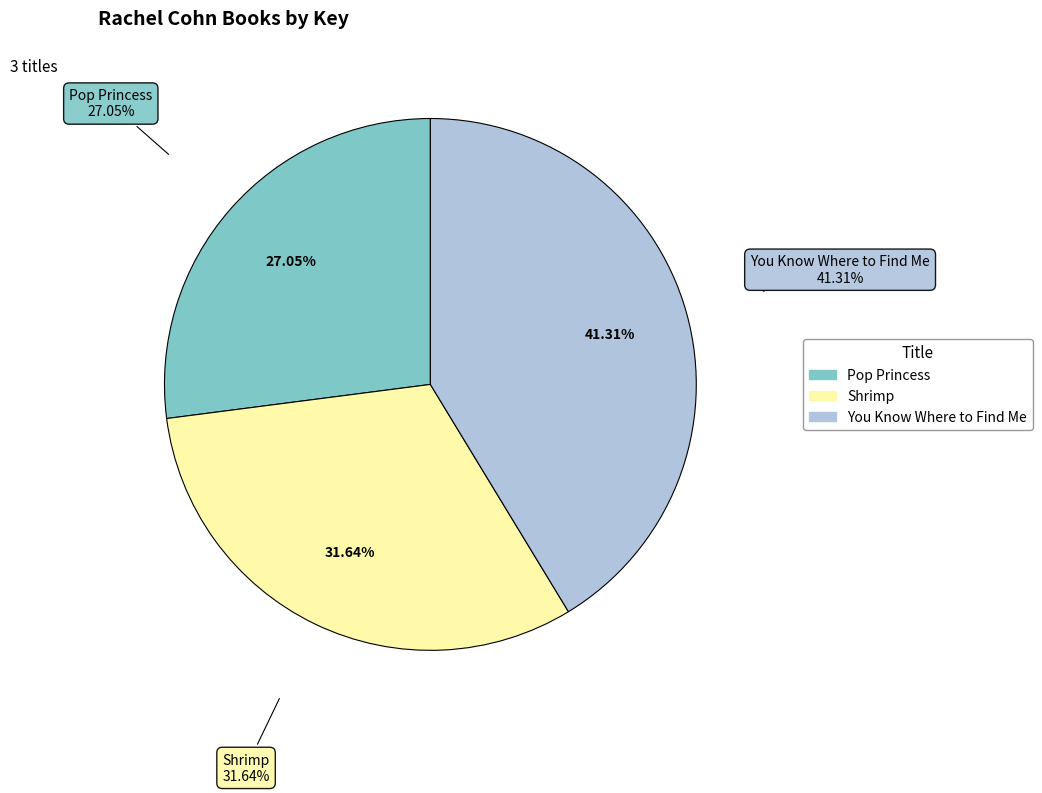

True or false: You Know Where to Find Me accounts for 47% of the total.

False